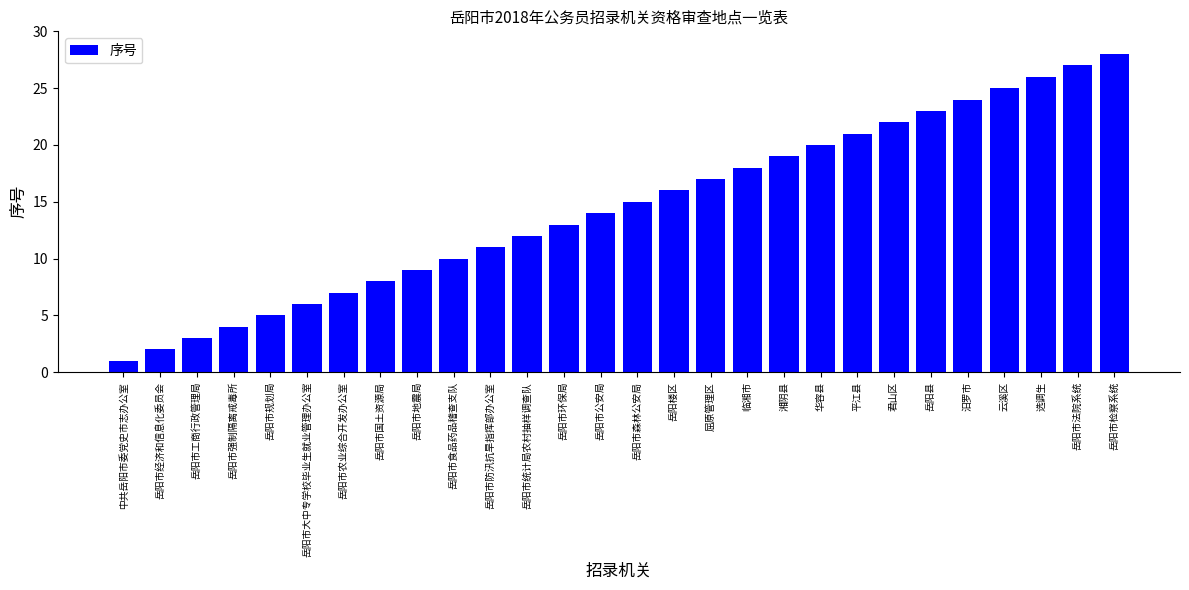

What value does the data have at 岳阳市森林公安局, to the nearest 10?

20